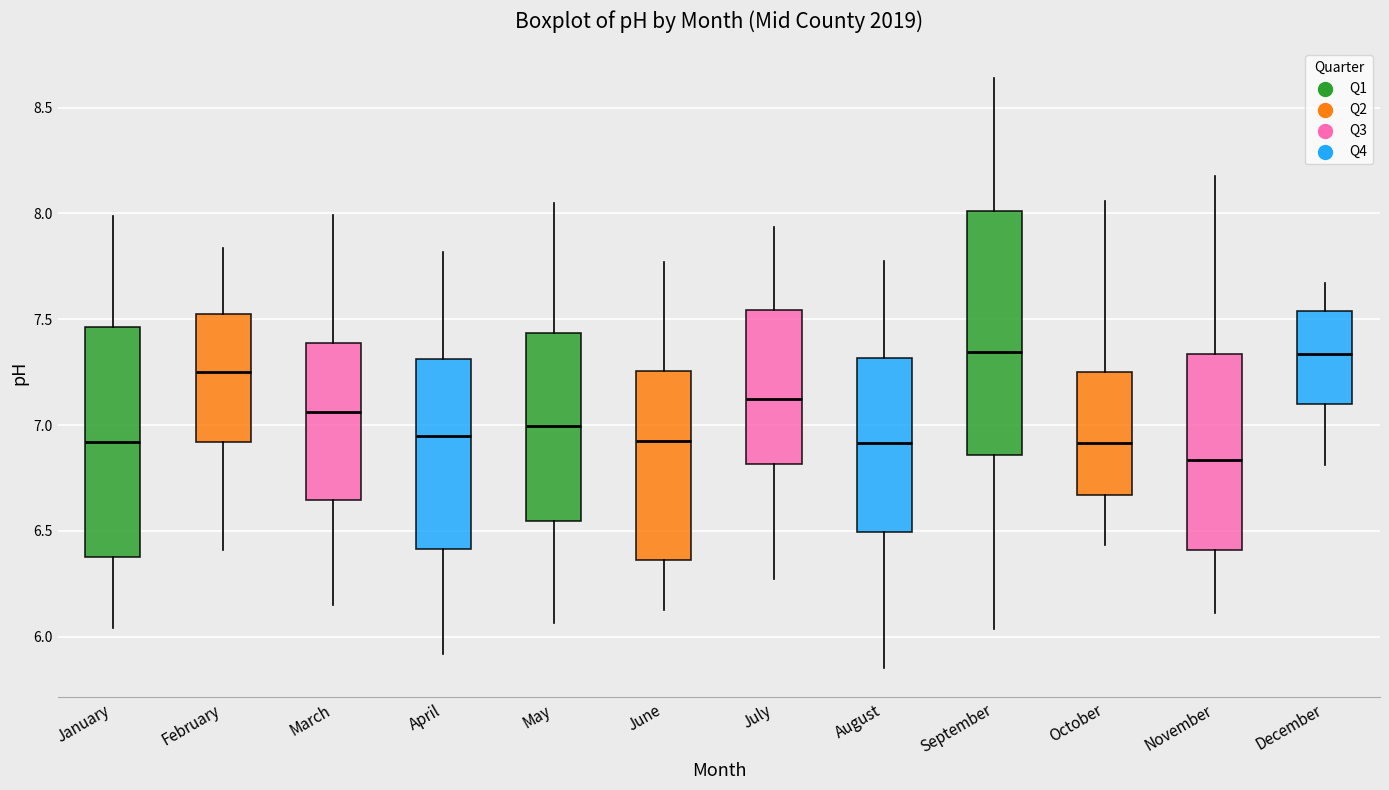

Reading left to right, transcribe this box plot: for each box, give where its median line is, the range the box spans, and where its two whiskers end, as read against the y-axis. The values are not printed on the chart, so give them approximately, as read against the axis.

January: median 6.90, box 6.40 to 7.45, whiskers 6.05 to 8.00
February: median 7.25, box 6.90 to 7.55, whiskers 6.40 to 7.85
March: median 7.05, box 6.65 to 7.40, whiskers 6.15 to 8.00
April: median 6.95, box 6.40 to 7.30, whiskers 5.90 to 7.80
May: median 7.00, box 6.55 to 7.45, whiskers 6.05 to 8.05
June: median 6.90, box 6.35 to 7.25, whiskers 6.15 to 7.75
July: median 7.15, box 6.80 to 7.55, whiskers 6.25 to 7.95
August: median 6.90, box 6.50 to 7.30, whiskers 5.85 to 7.75
September: median 7.35, box 6.85 to 8.00, whiskers 6.05 to 8.65
October: median 6.90, box 6.65 to 7.25, whiskers 6.45 to 8.05
November: median 6.85, box 6.40 to 7.35, whiskers 6.10 to 8.20
December: median 7.35, box 7.10 to 7.55, whiskers 6.80 to 7.65